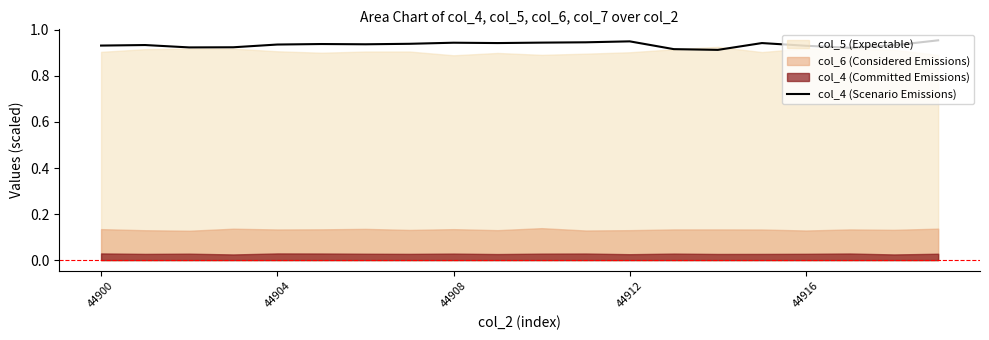

Reading left to right, extract all data points from this chart.

0.9	0.9	0.9	0.9	0.9	0.9	0.9	0.9	0.9	0.9	0.9	0.9	1.0	0.9	0.9	0.9	0.9	0.9	0.9	1.0